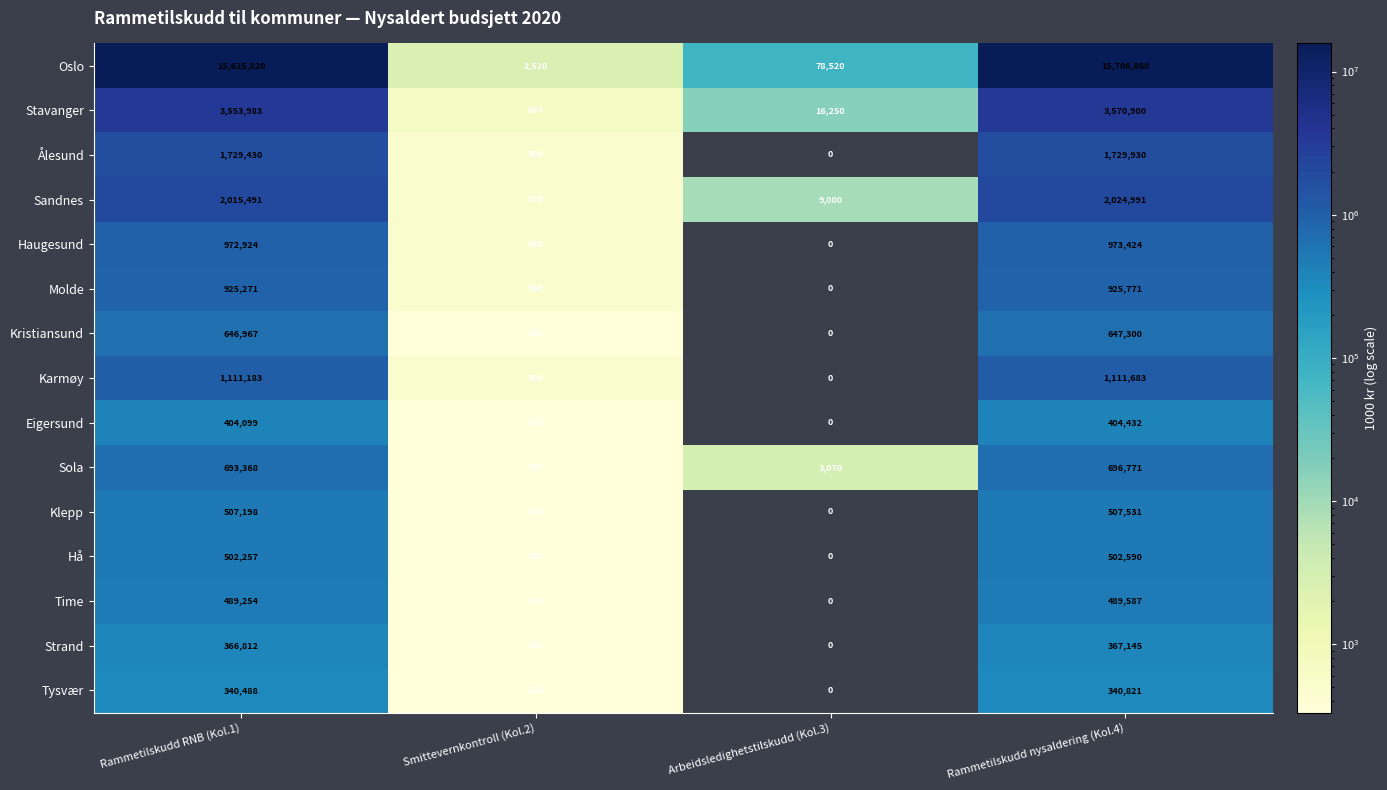

Where is Klepp nearest to the value 253765?

Smittevernkontroll (Kol.2)